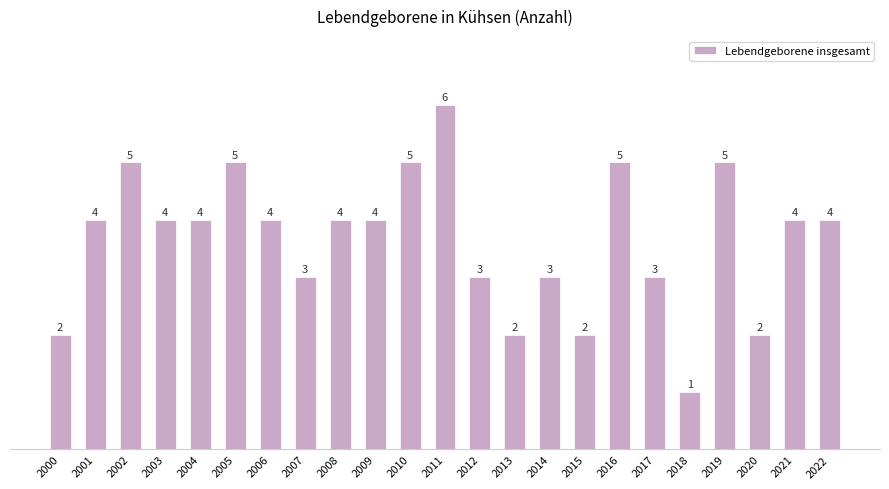

How many data points are less than 4?

9